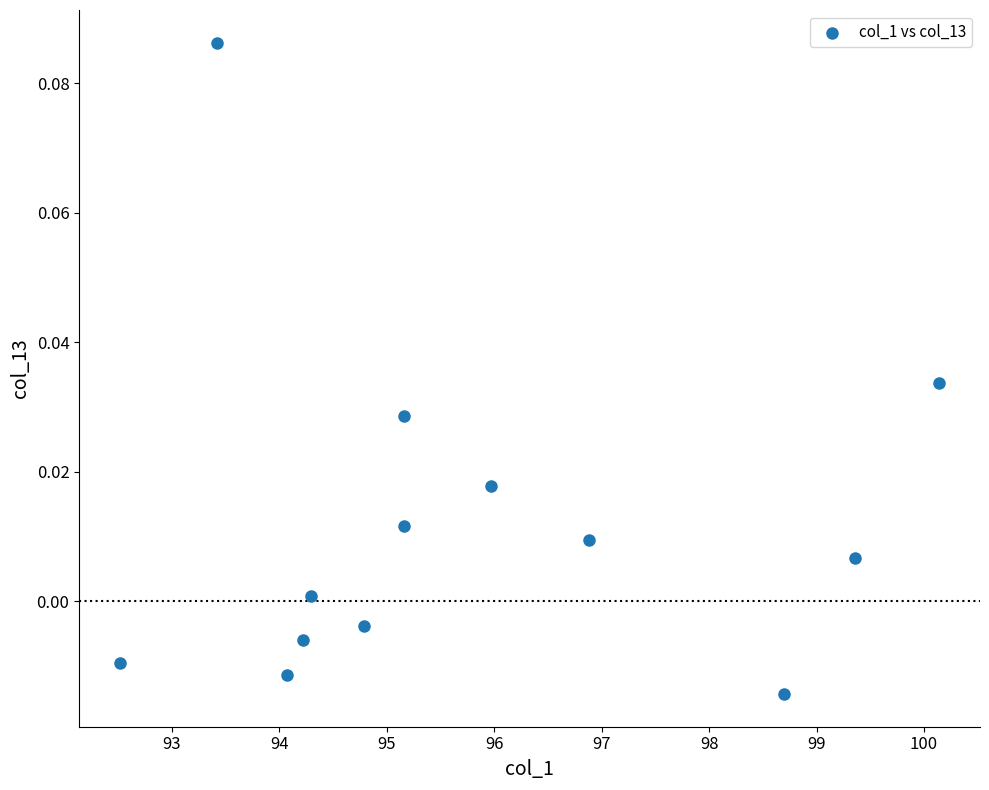

What is the range of X values (max minus min)?

7.6